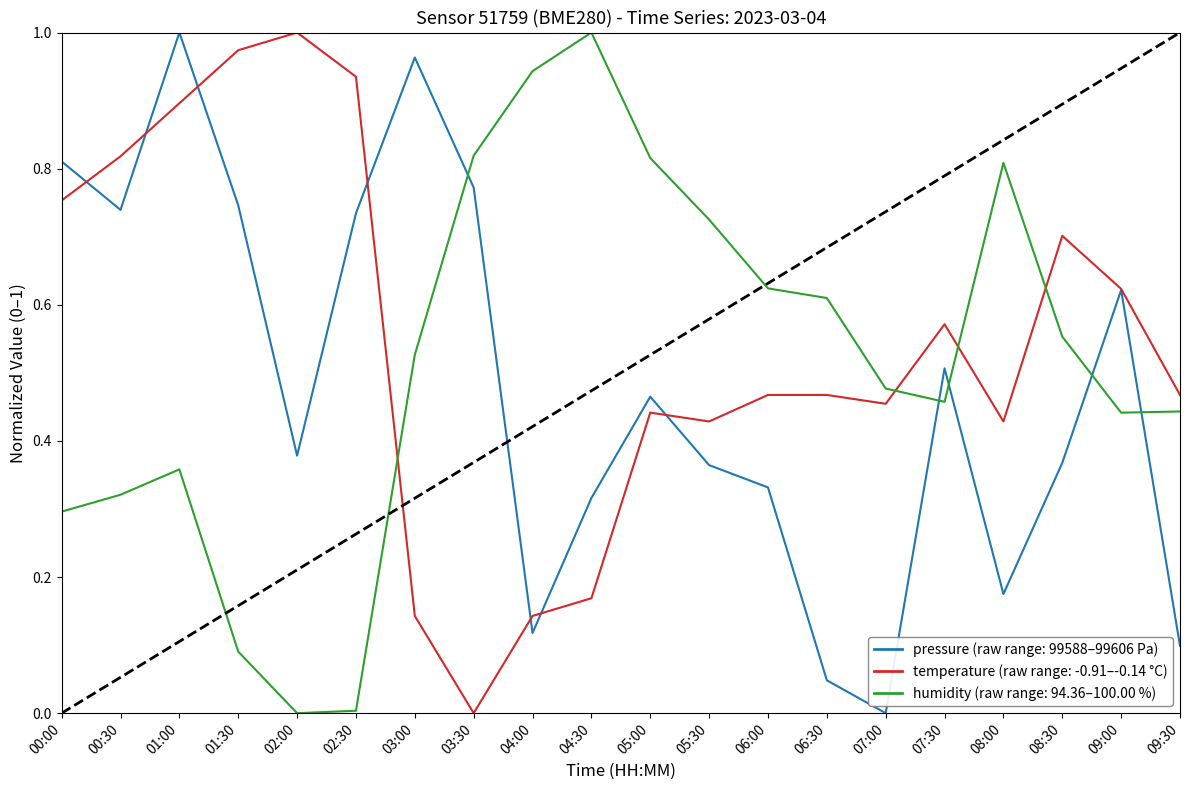

What is the total value across all series at 08:30?

1.6